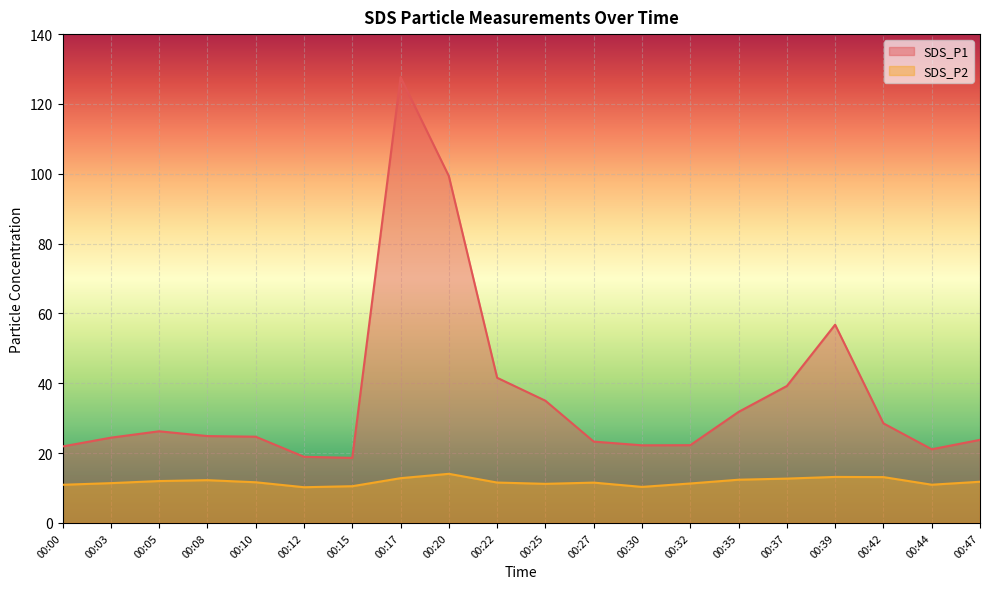

Reading left to right, transcribe all the data shown in this chart.

SDS_P1: 00:00=21.9	00:03=24.4	00:05=26.2	00:08=24.9	00:10=24.7	00:12=18.9	00:15=18.6	00:17=127.7	00:20=99.3	00:22=41.6	00:25=35.0	00:27=23.3	00:30=22.2	00:32=22.3	00:35=31.8	00:37=39.2	00:39=56.8	00:42=28.5	00:44=21.1	00:47=23.8
SDS_P2: 00:00=10.9	00:03=11.4	00:05=12.0	00:08=12.2	00:10=11.7	00:12=10.2	00:15=10.5	00:17=12.8	00:20=14.1	00:22=11.6	00:25=11.2	00:27=11.6	00:30=10.3	00:32=11.3	00:35=12.4	00:37=12.7	00:39=13.2	00:42=13.1	00:44=10.9	00:47=11.8